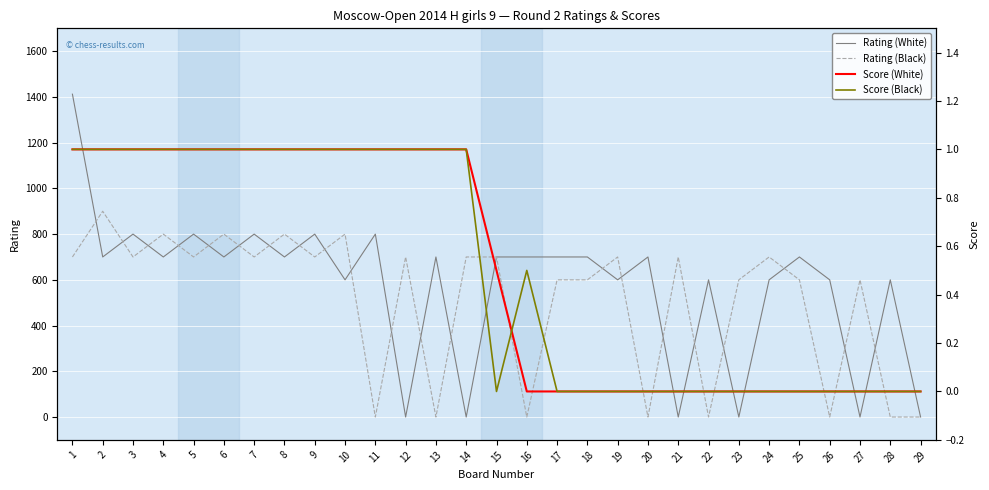

What is the difference between the highest and lowest values at 19?

700.0